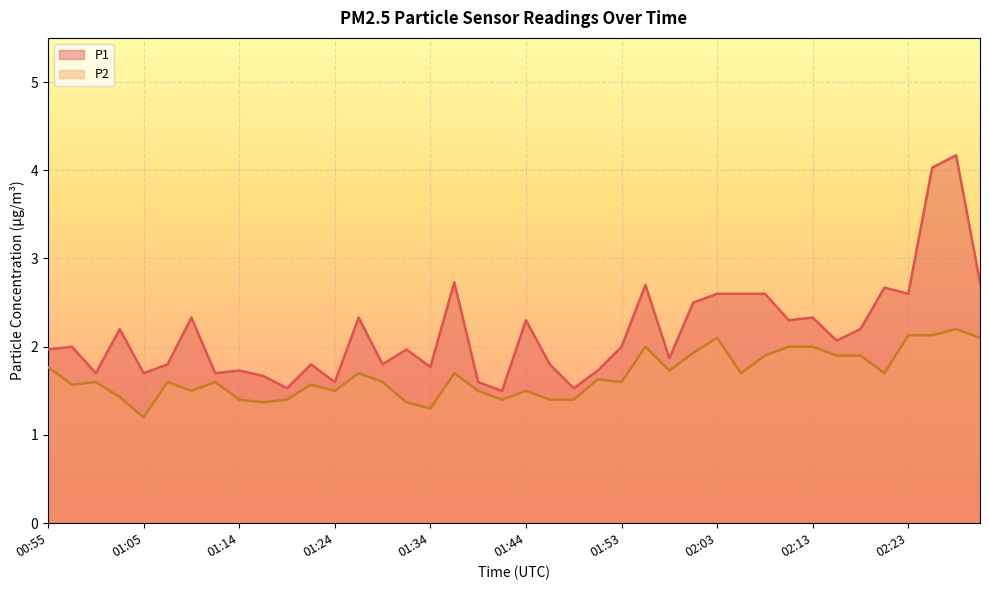

True or false: P1 has more than 2 points higher than both neighbors.

True